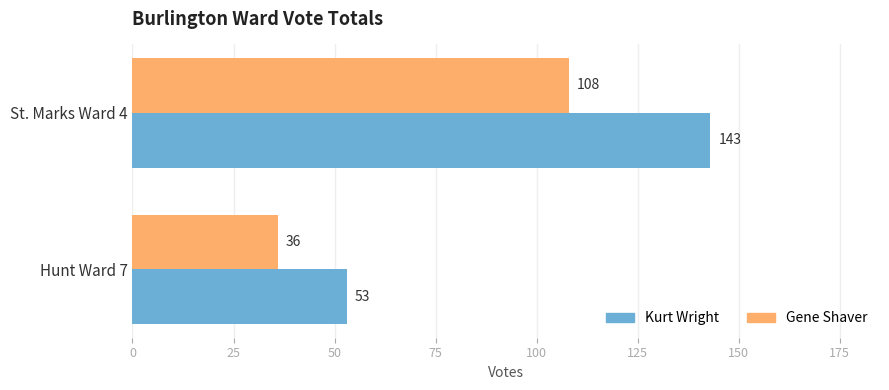

What is the difference between the maximum and minimum values in the Gene Shaver series?

72